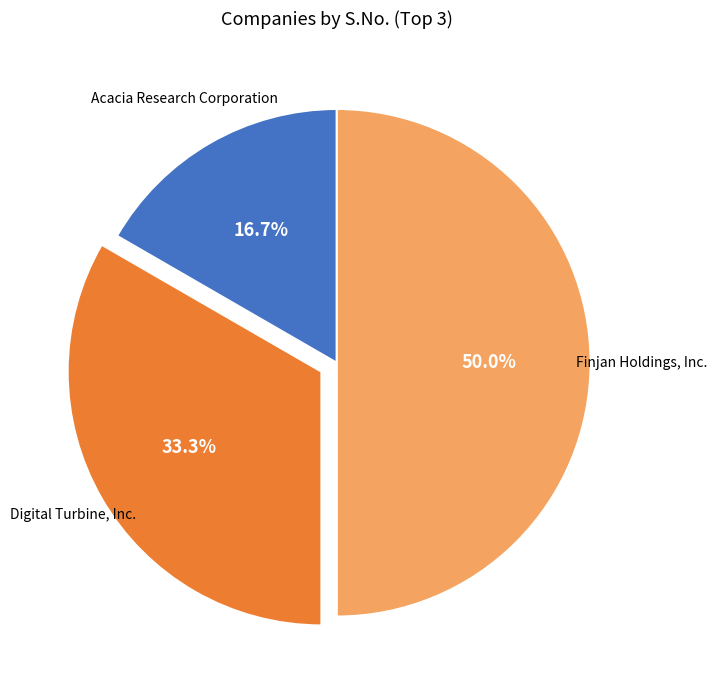

How many segments does this pie chart have?

3